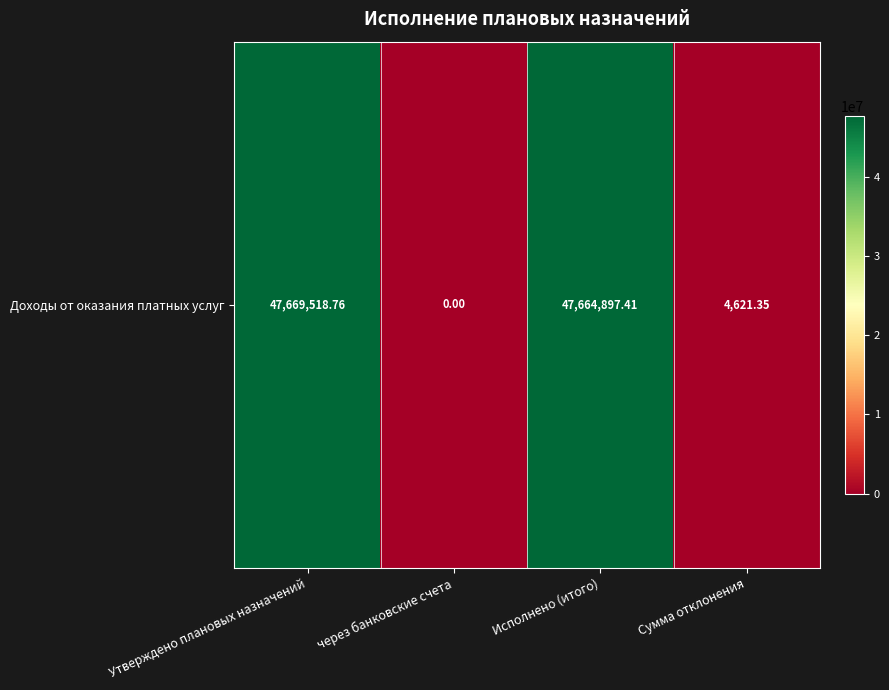

Reading right to left, list all the values displayed in this chart.

4621.4	47664897.4	0.0	47669518.8